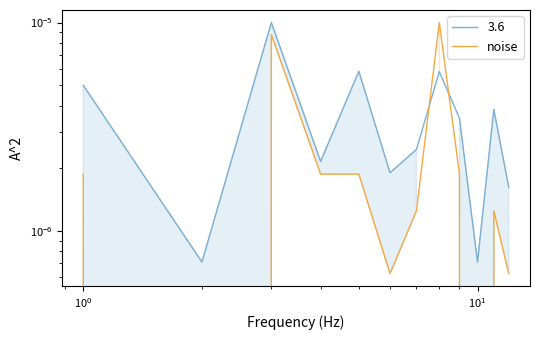

Does the chart have visible grid lines?

No